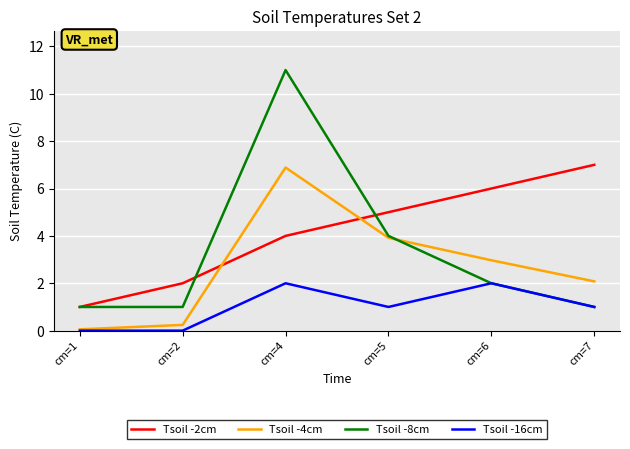

What is the difference between the highest and lowest values at cm=1?

1.0